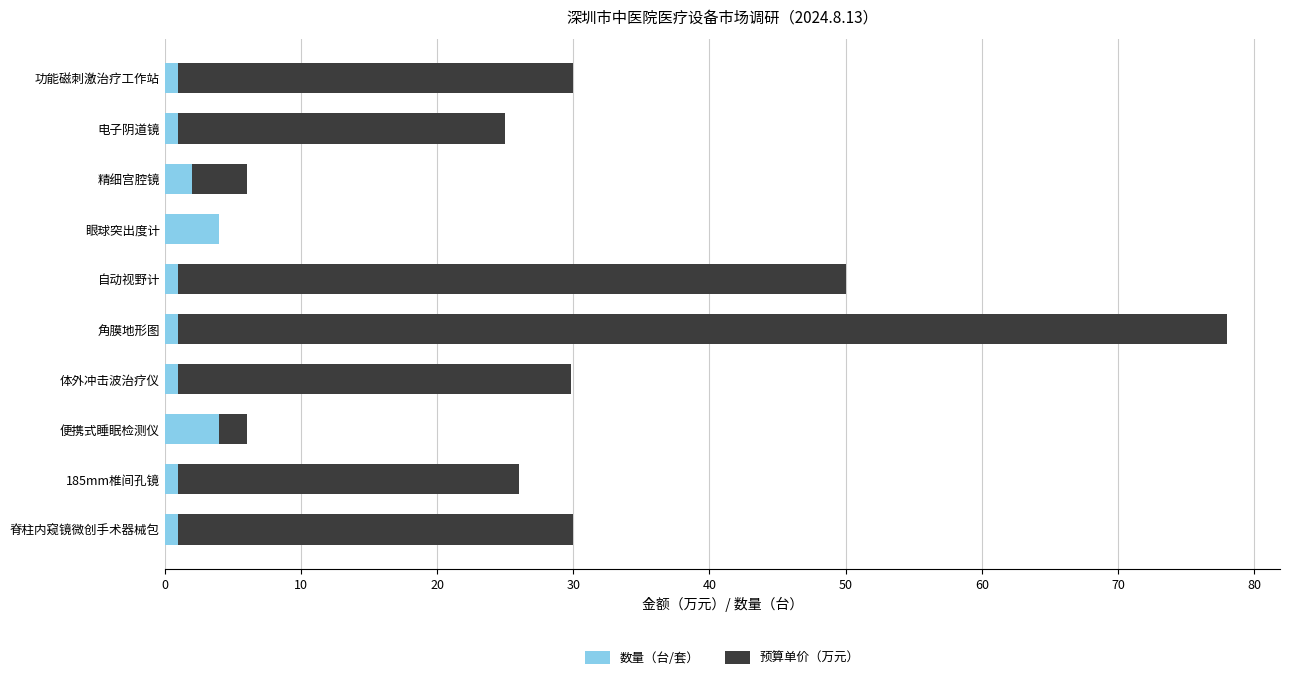

What value does the 数量（台/套） series have at 电子阴道镜?

1.0